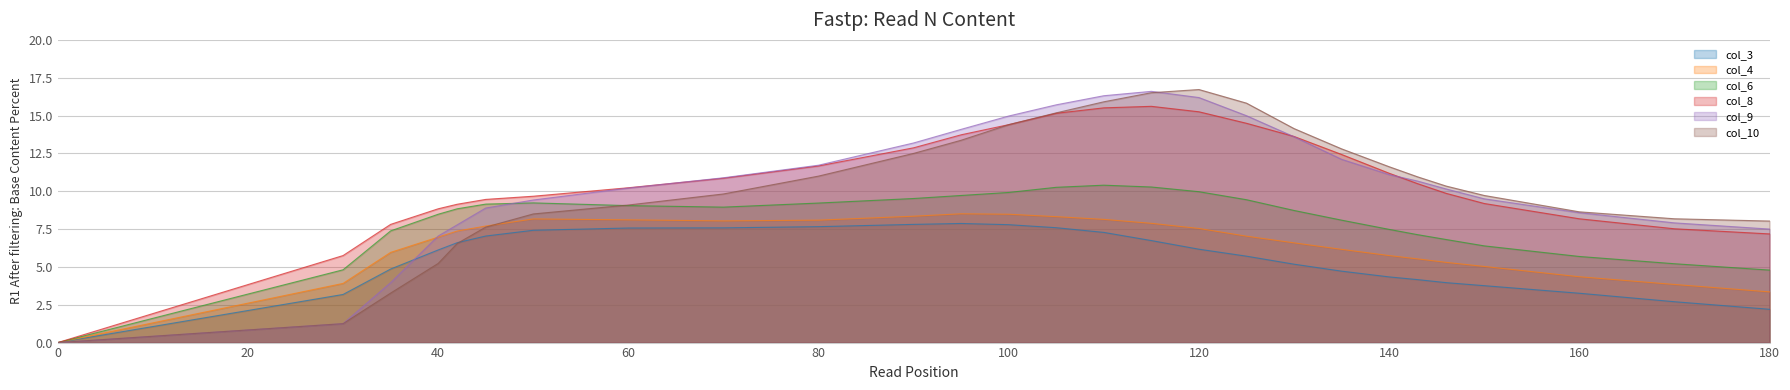

Which series has the widest spread of values?

col_10